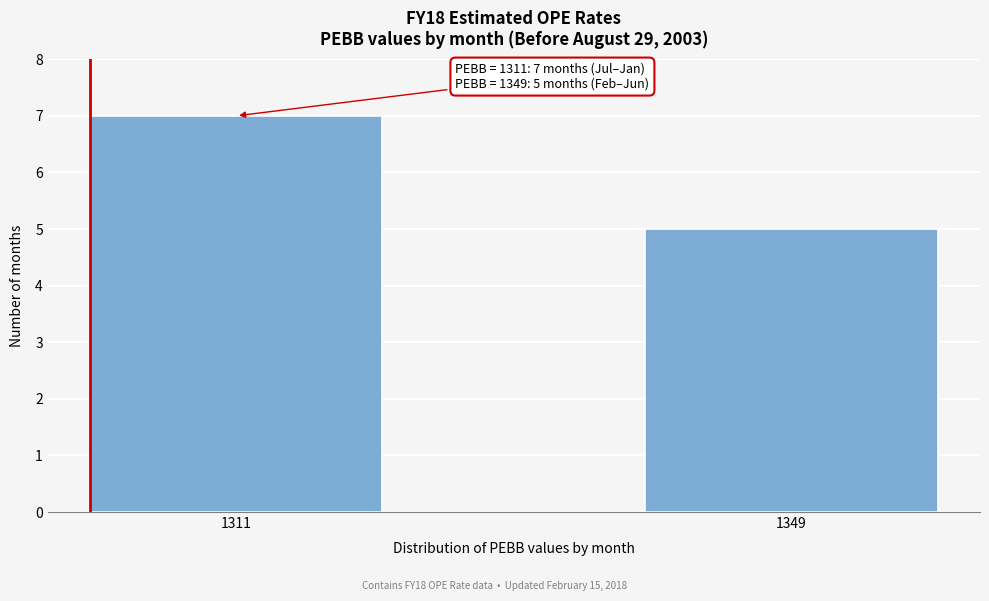

Reading left to right, extract all data points from this chart.

7	5